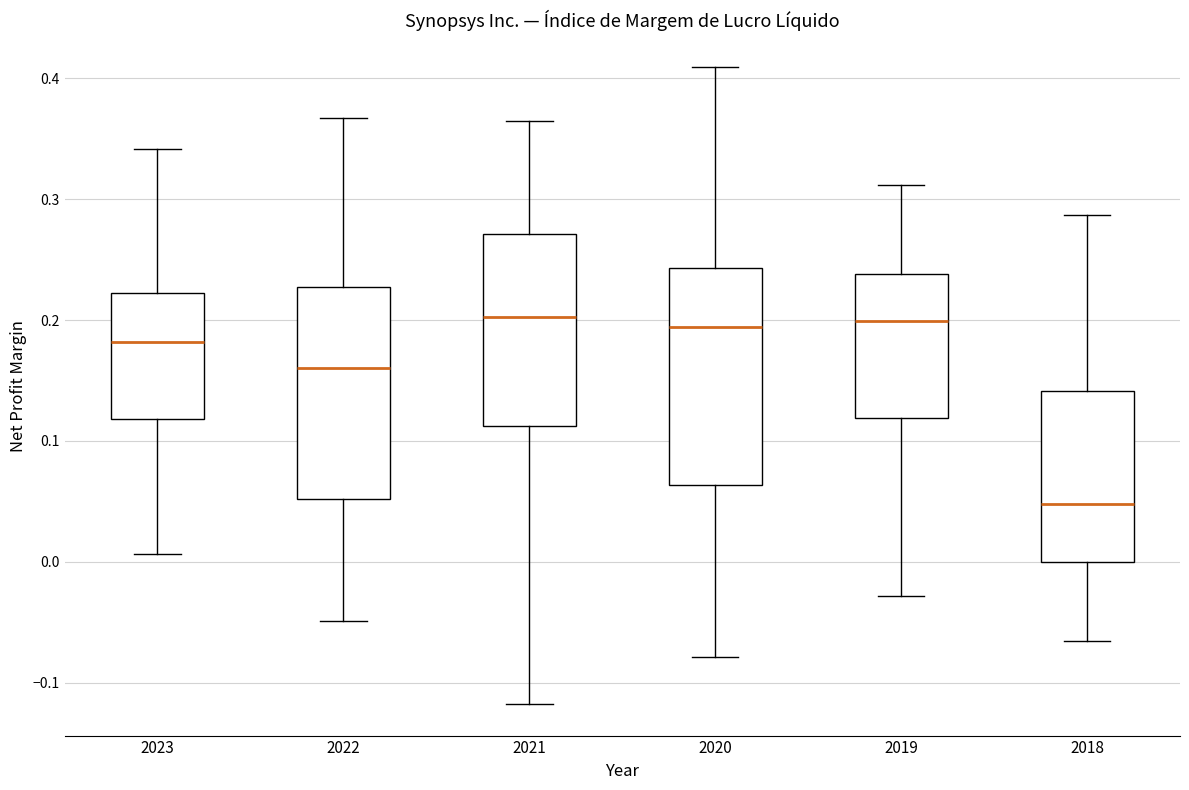

Which box's median line is the lowest?

2018